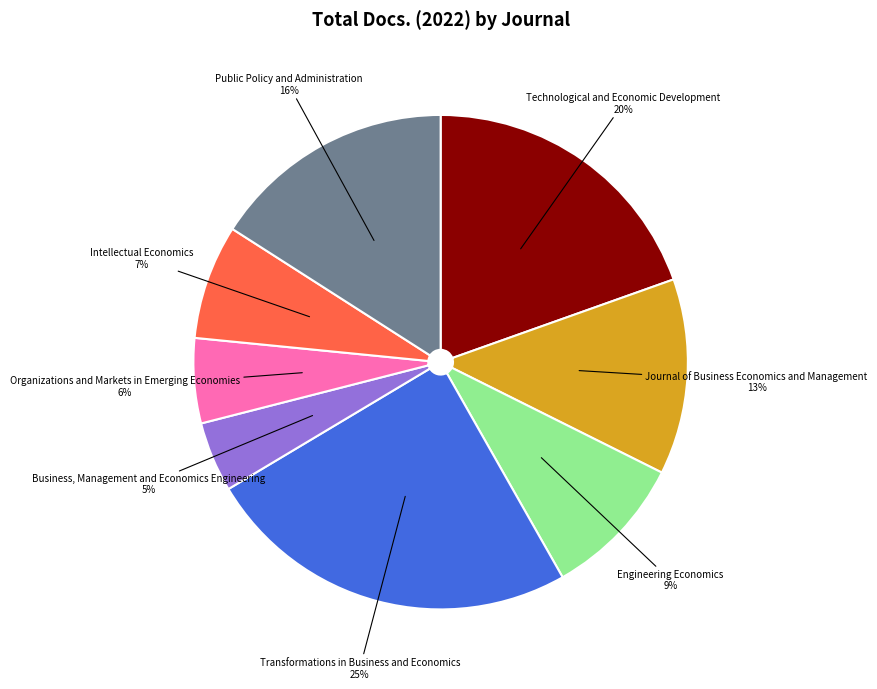

Do Technological and Economic Development and Public Policy and Administration together represent more than half of the pie?

No